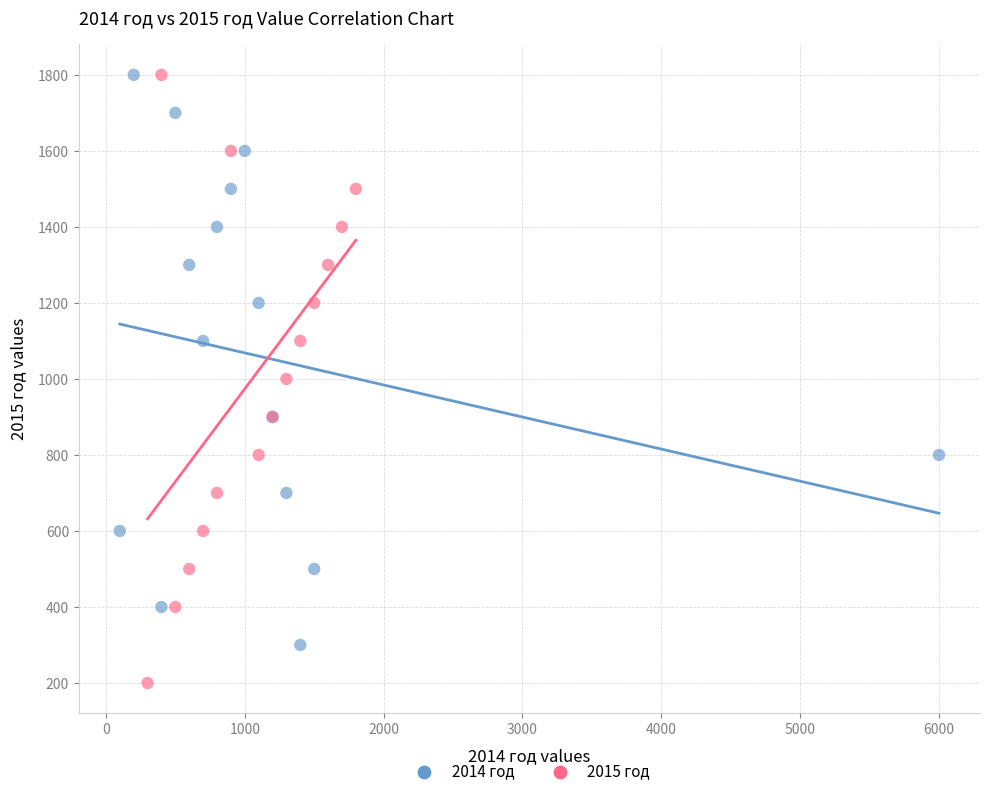

Which series has the widest spread of Y values?

2015 год